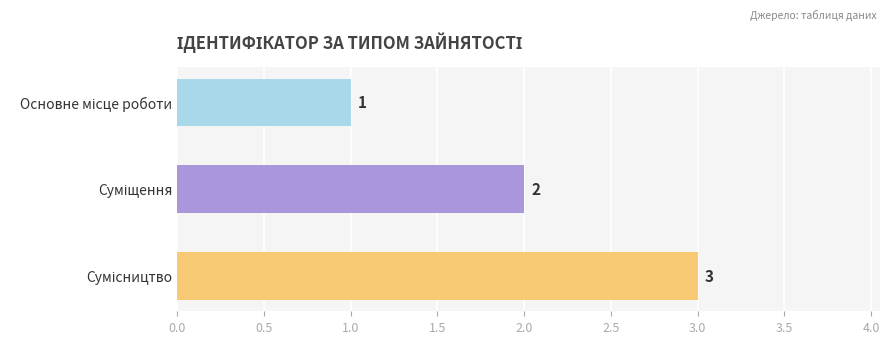

Count the values in the range 1 to 3.

3